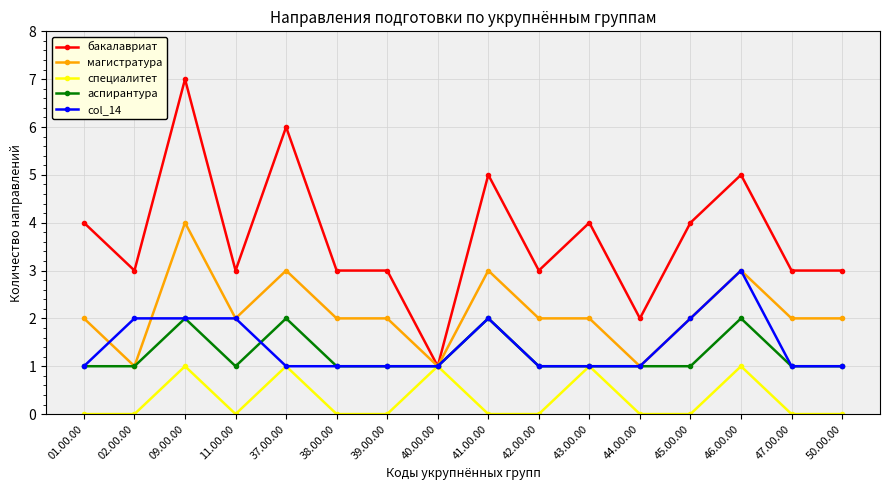

Which category has the highest value in the бакалавриат series?

09.00.00